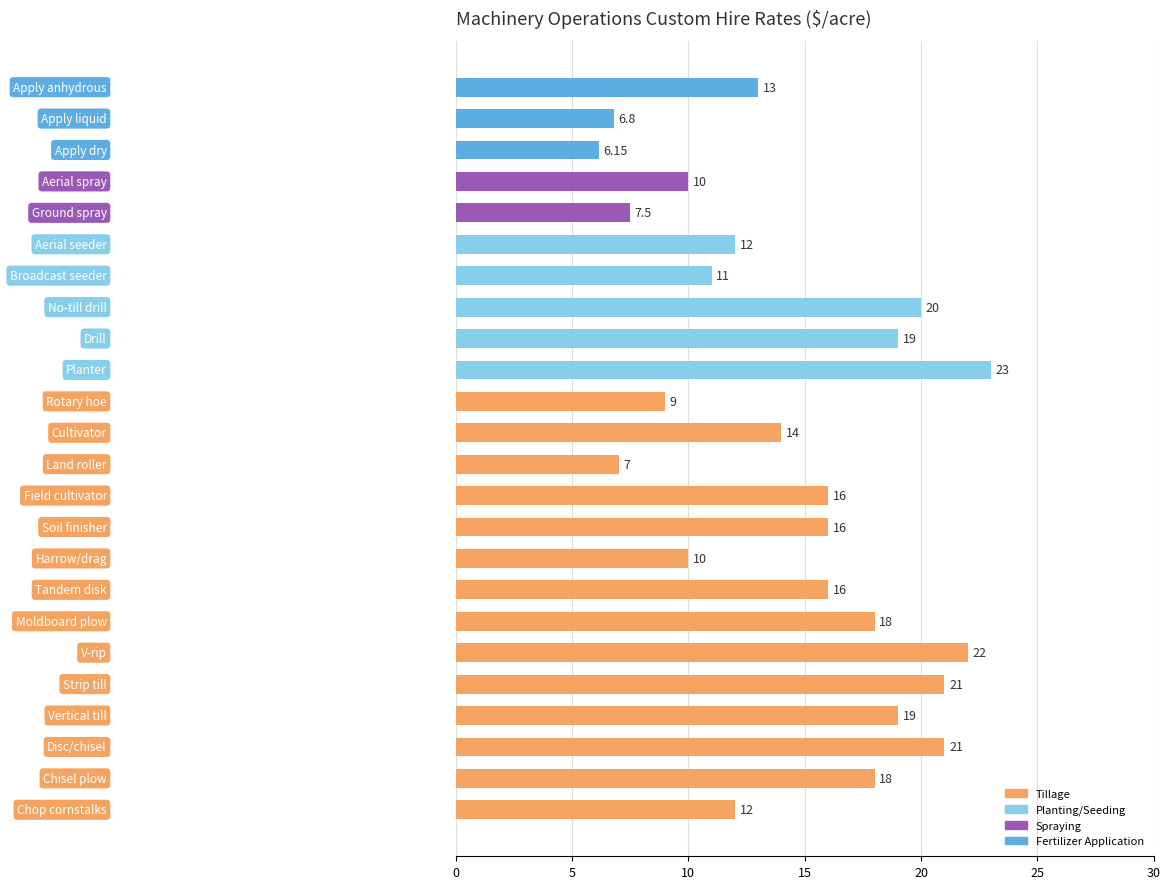

How many values are below 16?

12